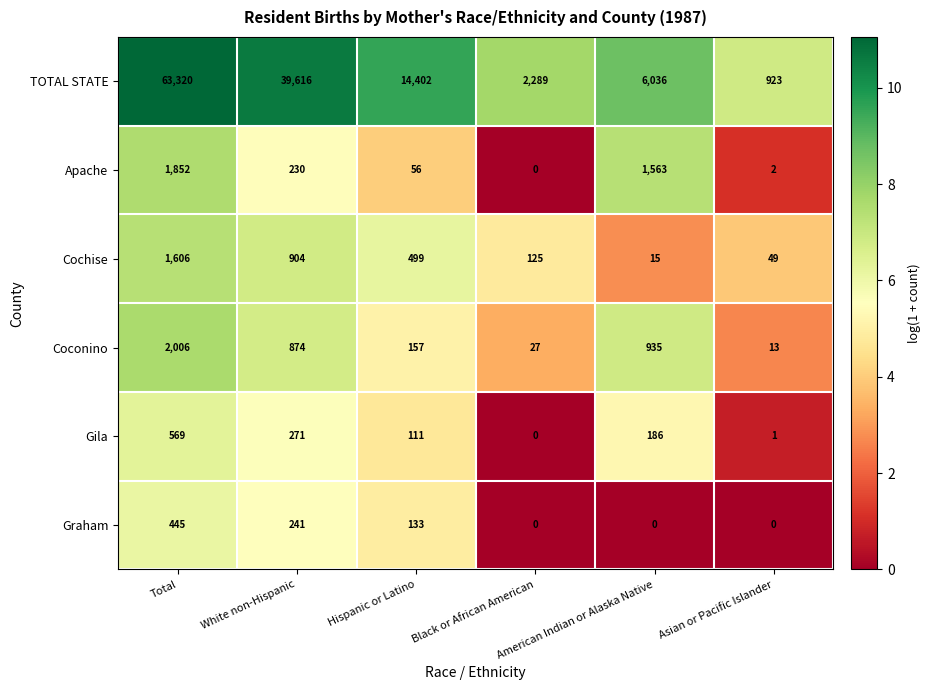

What is the maximum value shown in the chart?

63320